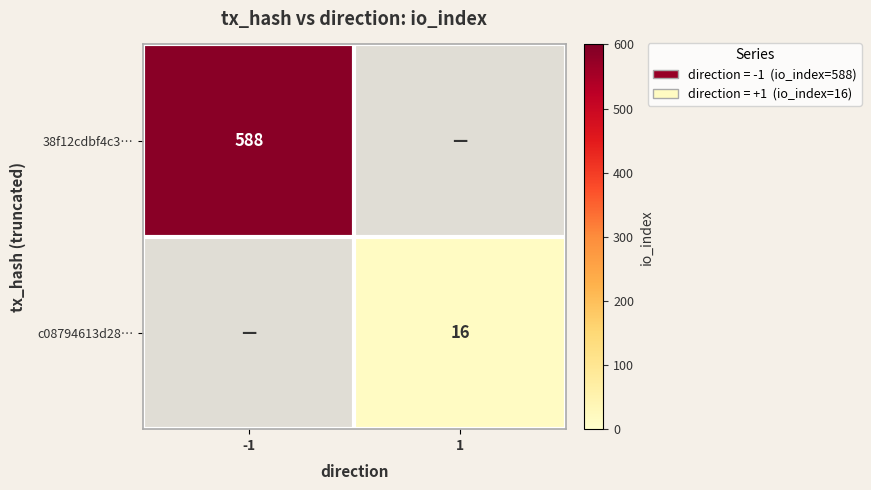

Which label corresponds to the largest value in the chart?

-1